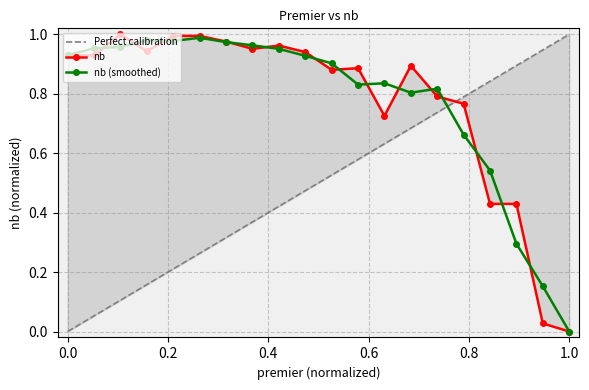

True or false: nb (smoothed) has more than 2 points higher than both neighbors.

True